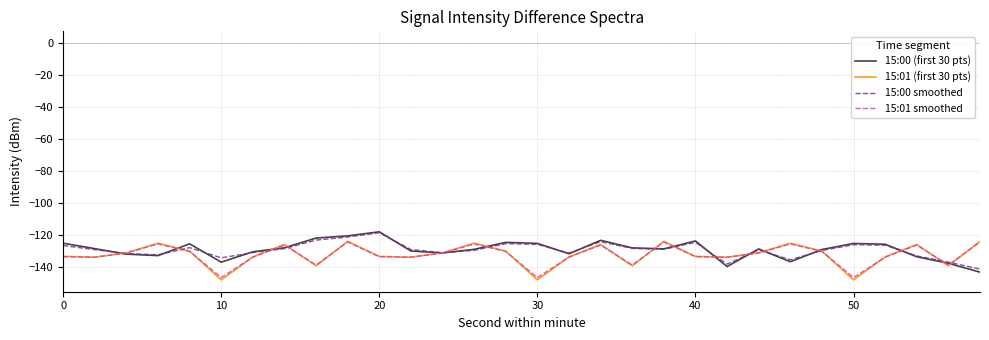

What is the lowest value of the 15:00 (first 30 pts) series?

-143.1